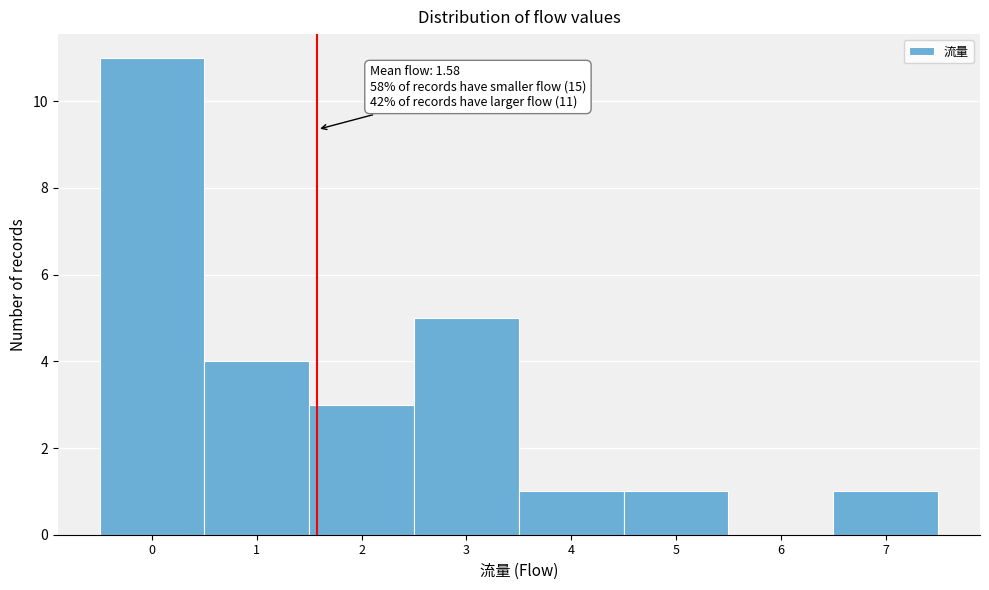

Which range on the x-axis has the tallest bar?

-0.5 to 0.5